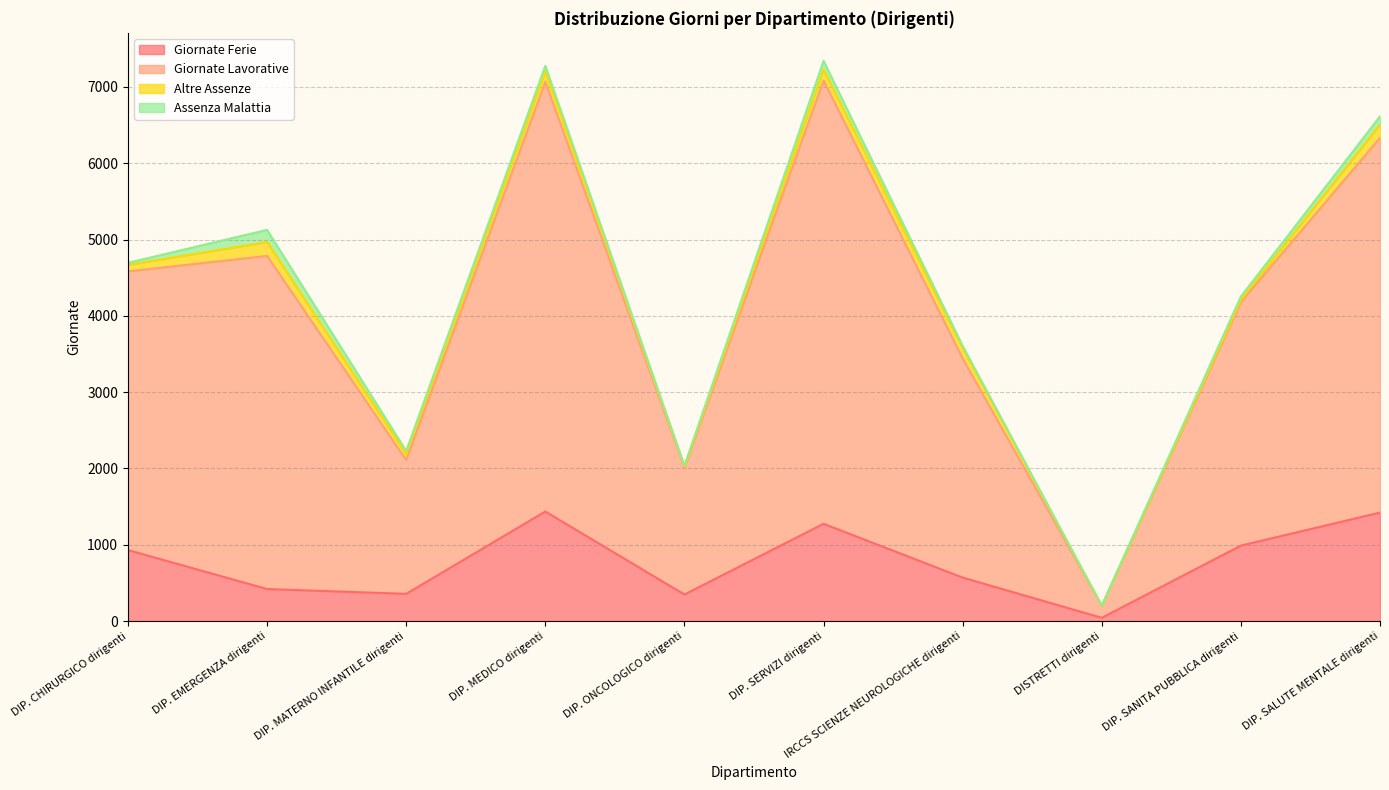

Which label corresponds to the smallest value in the chart?

DISTRETTI dirigenti